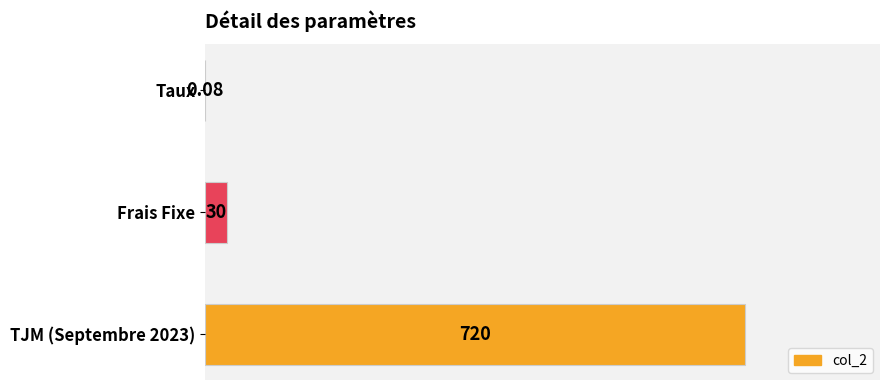

Count the number of data series in this chart.

1